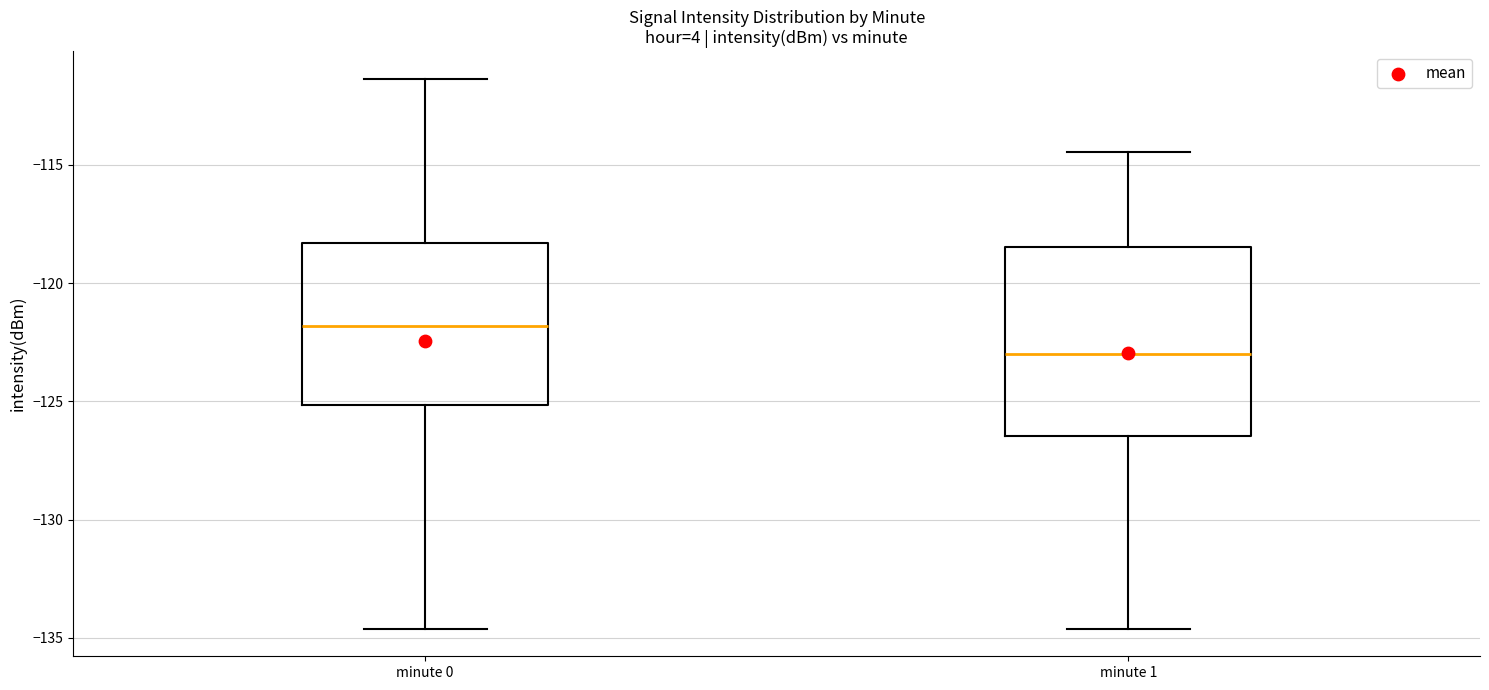

Reading left to right, read every box against the y-axis: the position of its median line, the range the box covers, and the ends of its whiskers. The values are not printed on the chart, so give them approximately, as read against the axis.

minute 0: median -122.0, box -125.0 to -118.5, whiskers -134.5 to -111.5
minute 1: median -123.0, box -126.5 to -118.5, whiskers -134.5 to -114.5